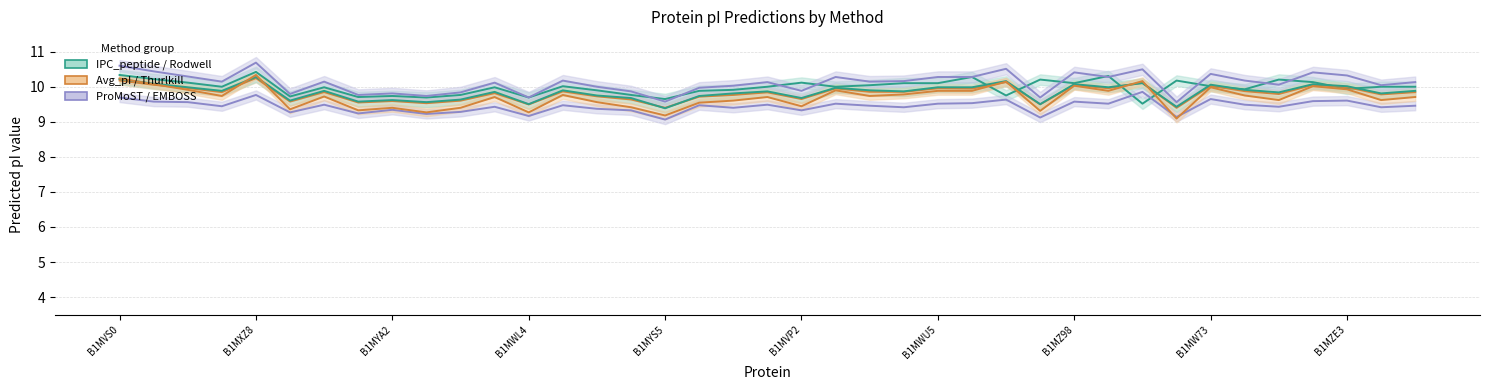

At which label does Avg_pI reach its minimum?

B1MYS5